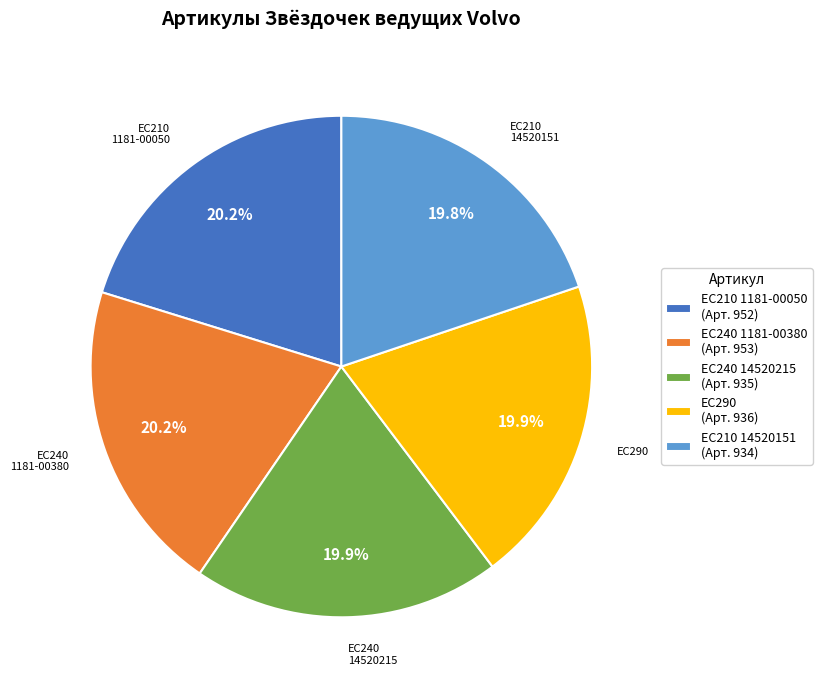

Combined, do EC290 (Арт. 936) and EC240 1181-00380 (Арт. 953) account for over 50%?

No